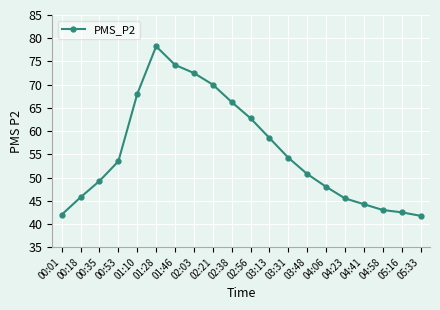

What is the difference between the values at 00:35 and 04:41?

5.0